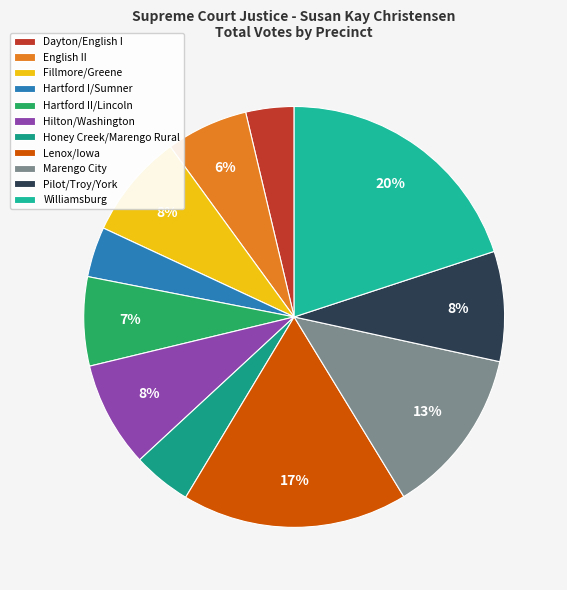

True or false: Lenox/Iowa accounts for 26% of the total.

False